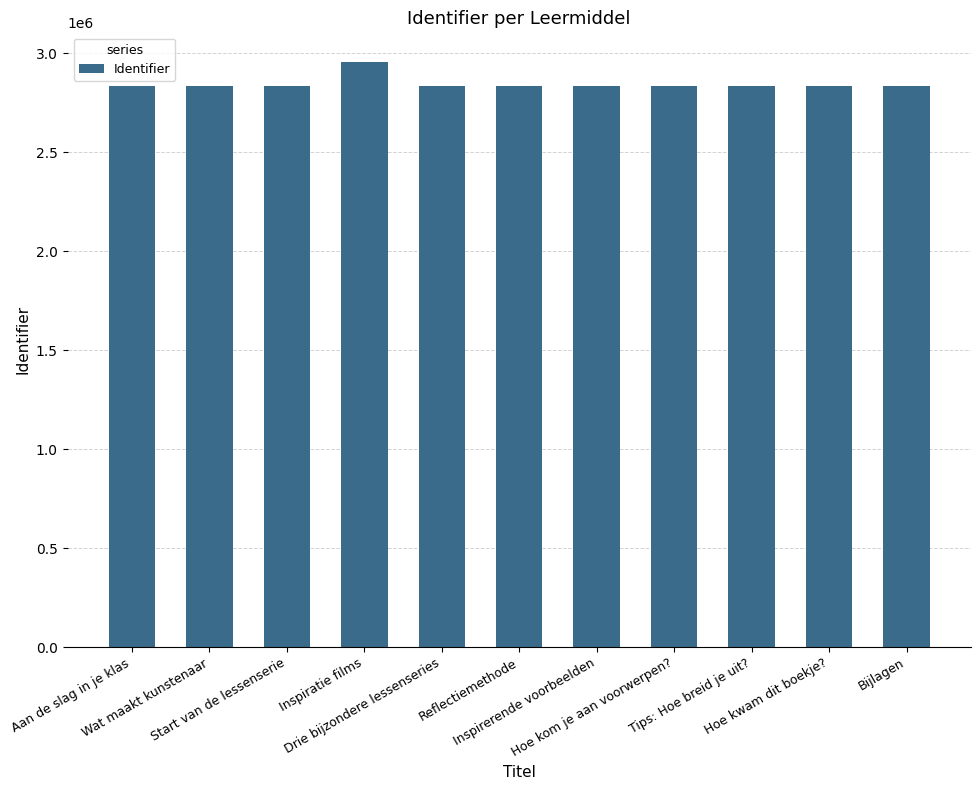

What value does the data have at Tips: Hoe breid je uit?, to the nearest 10?

2831600